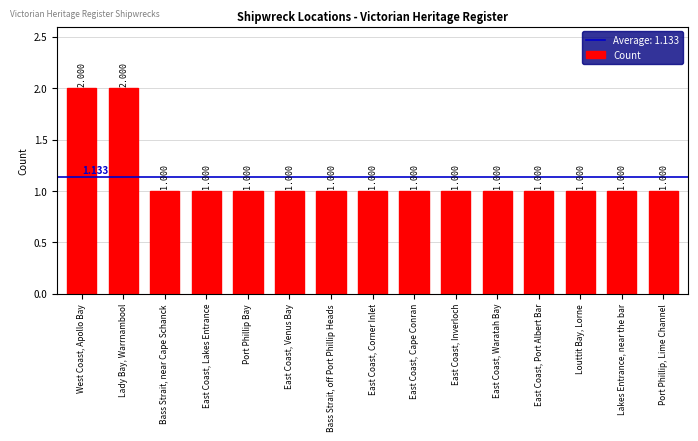

What is the label of the 5th bar from the left?

Port Phillip Bay